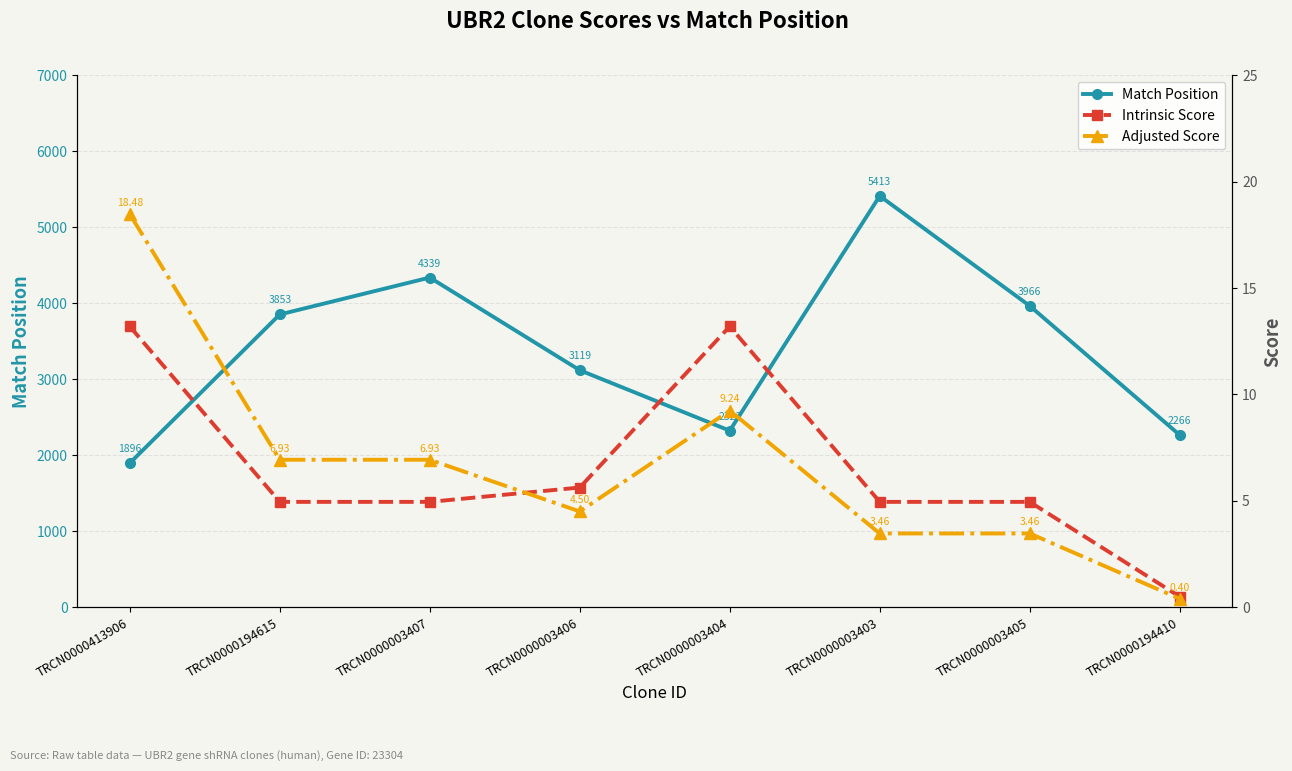

What is the value of the Adjusted Score point at the 6th from the left?

3.5